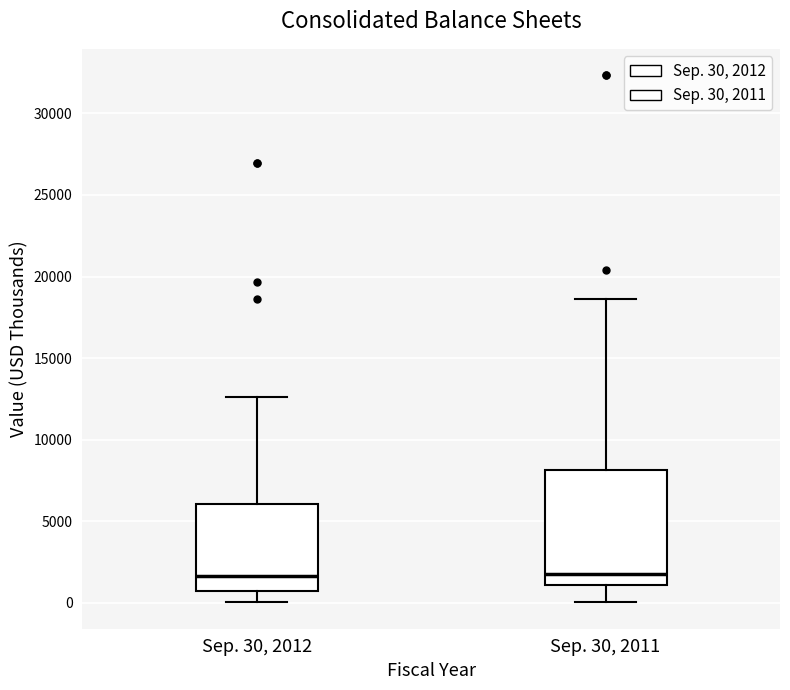

Comparing the boxes themselves (not the whiskers), which one is the tallest?

Sep. 30, 2011